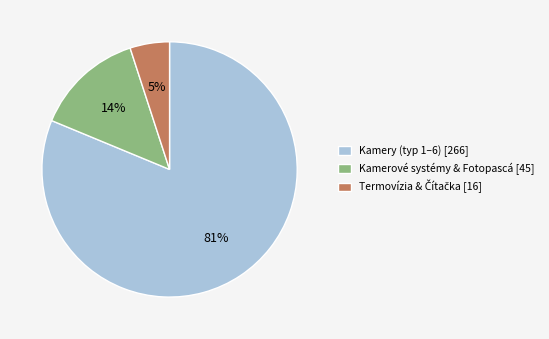

Which slice is the largest?

Kamery (typ 1–6) [266]